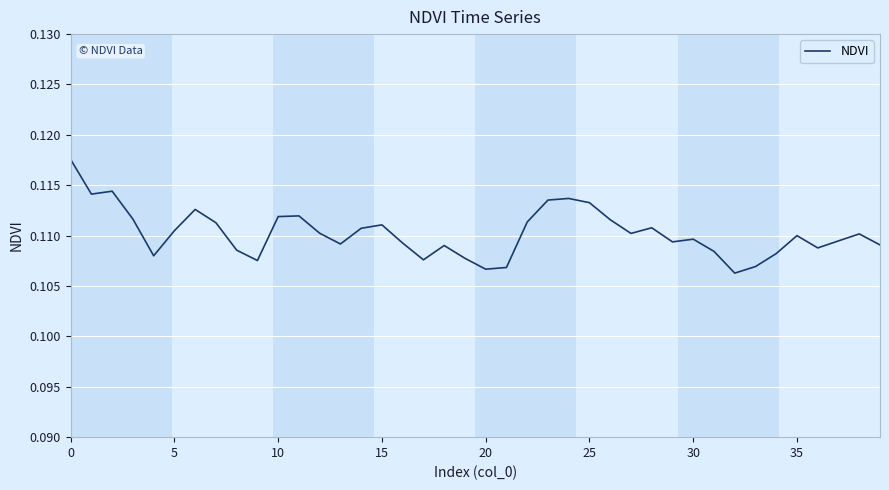

What is the greatest value displayed?

0.1